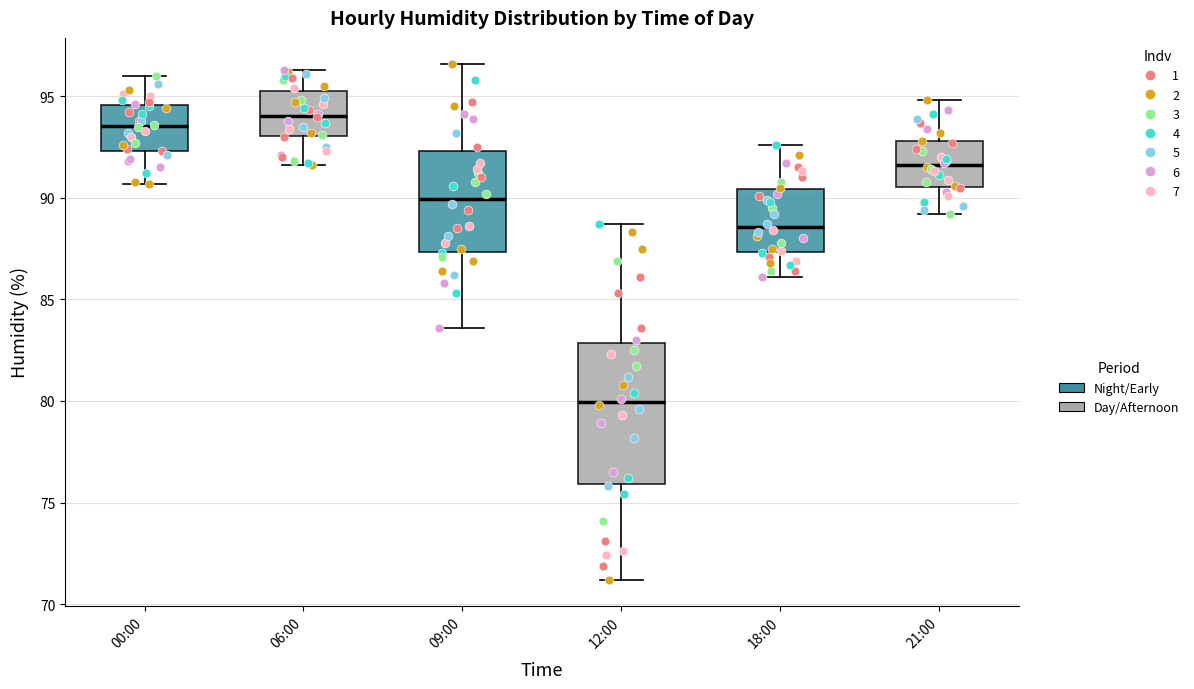

Reading left to right, read every box against the y-axis: the position of its median line, the range the box covers, and the ends of its whiskers. The values are not printed on the chart, so give them approximately, as read against the axis.

00:00: median 93.5, box 92.5 to 94.5, whiskers 90.5 to 96.0
06:00: median 94.0, box 93.0 to 95.5, whiskers 91.5 to 96.5
09:00: median 90.0, box 87.5 to 92.5, whiskers 83.5 to 96.5
12:00: median 80.0, box 76.0 to 83.0, whiskers 71.0 to 88.5
18:00: median 88.5, box 87.5 to 90.5, whiskers 86.0 to 92.5
21:00: median 91.5, box 90.5 to 93.0, whiskers 89.0 to 95.0